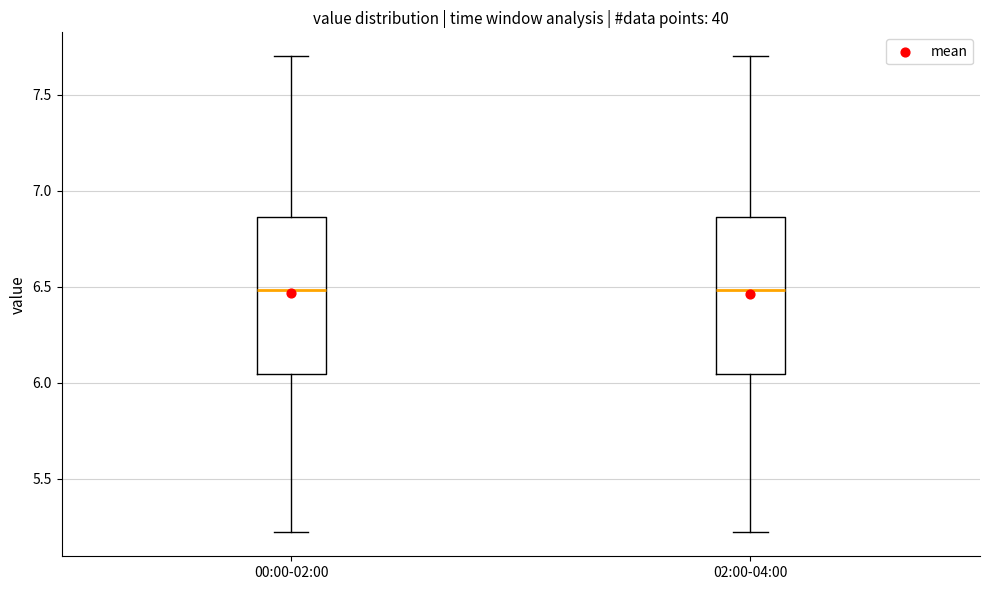

Where is the lower edge of the box for 02:00-04:00 on the y-axis? The values are not printed on the chart, so give them approximately, as read against the axis.

6.05